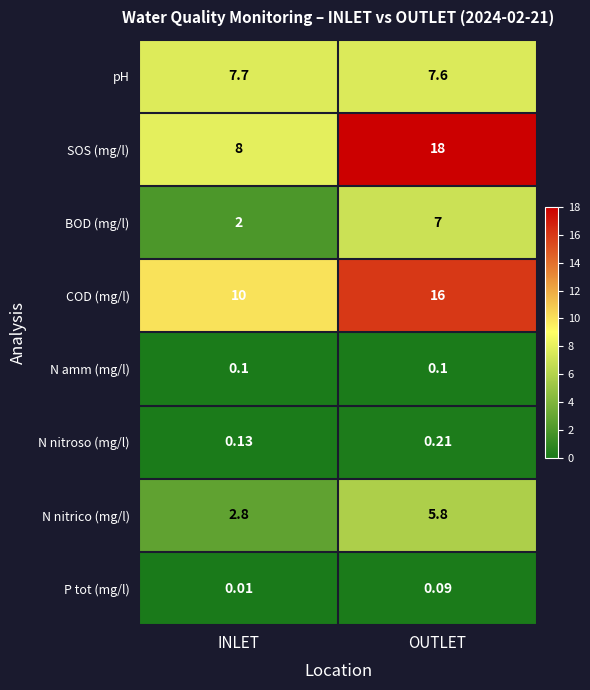

At how many categories does at least one series exceed 5?

2